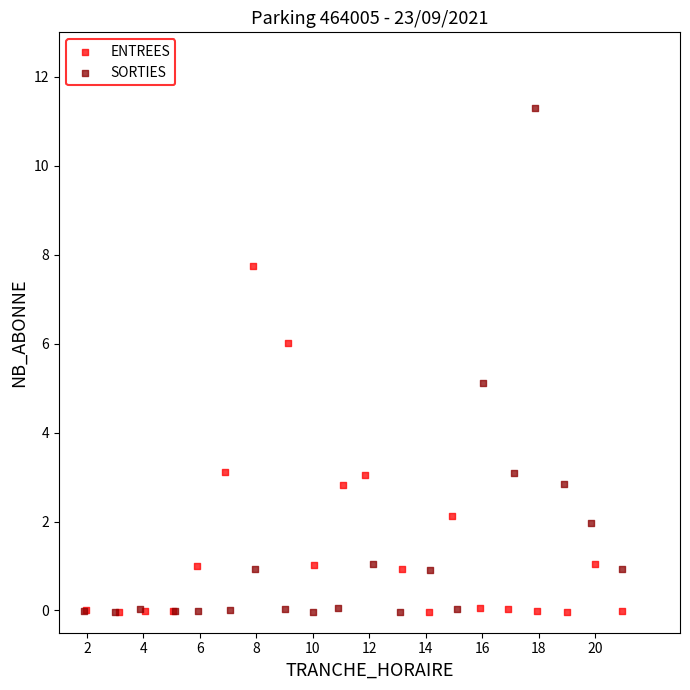

Which series has the largest Y range (max minus min)?

SORTIES